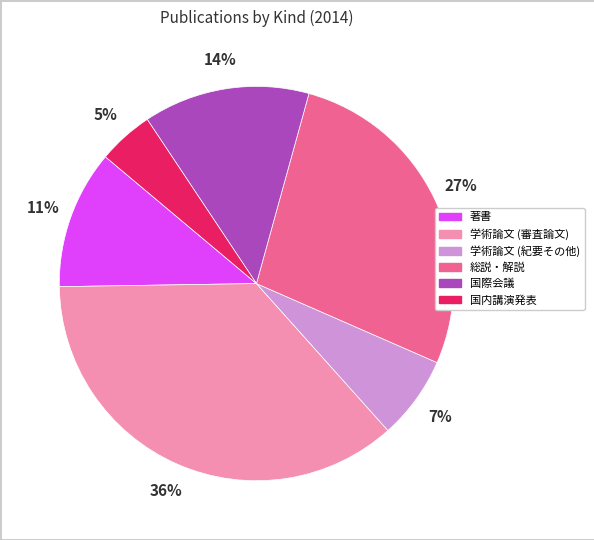

What is the ratio of the value at 学術論文 (審査論文) to the value at 総説・解説?

1.3